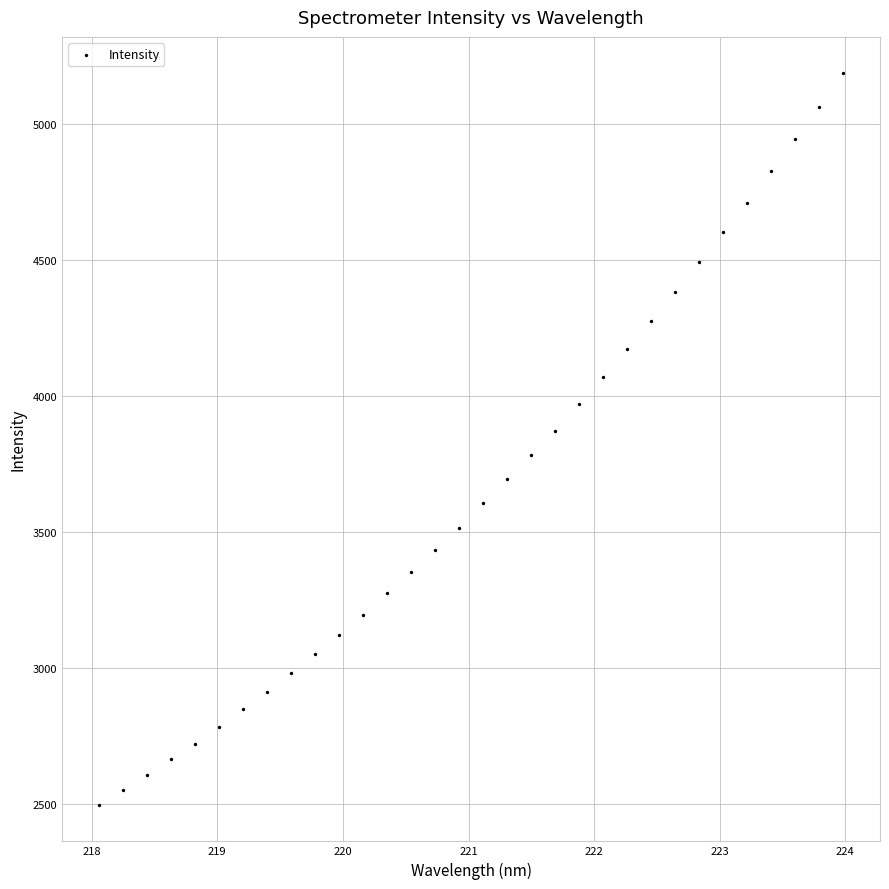

What is the range of X values (max minus min)?

5.9